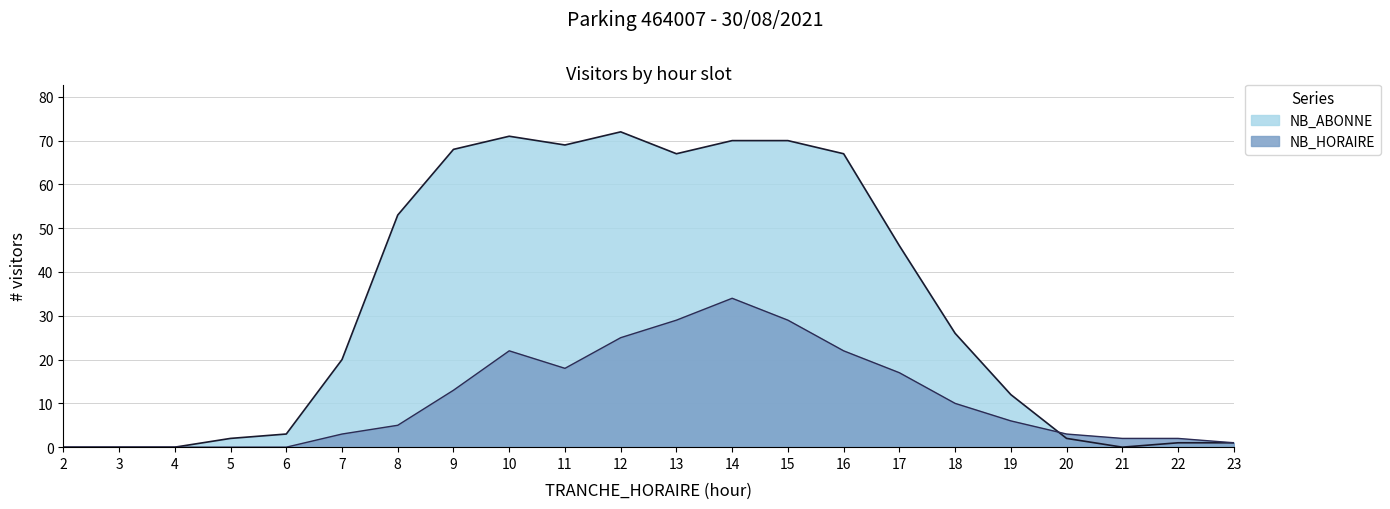

Reading right to left, list all the values displayed in this chart.

NB_ABONNE: 1	1	0	2	12	26	46	67	70	70	67	72	69	71	68	53	20	3	2	0	0	0
NB_HORAIRE: 1	2	2	3	6	10	17	22	29	34	29	25	18	22	13	5	3	0	0	0	0	0